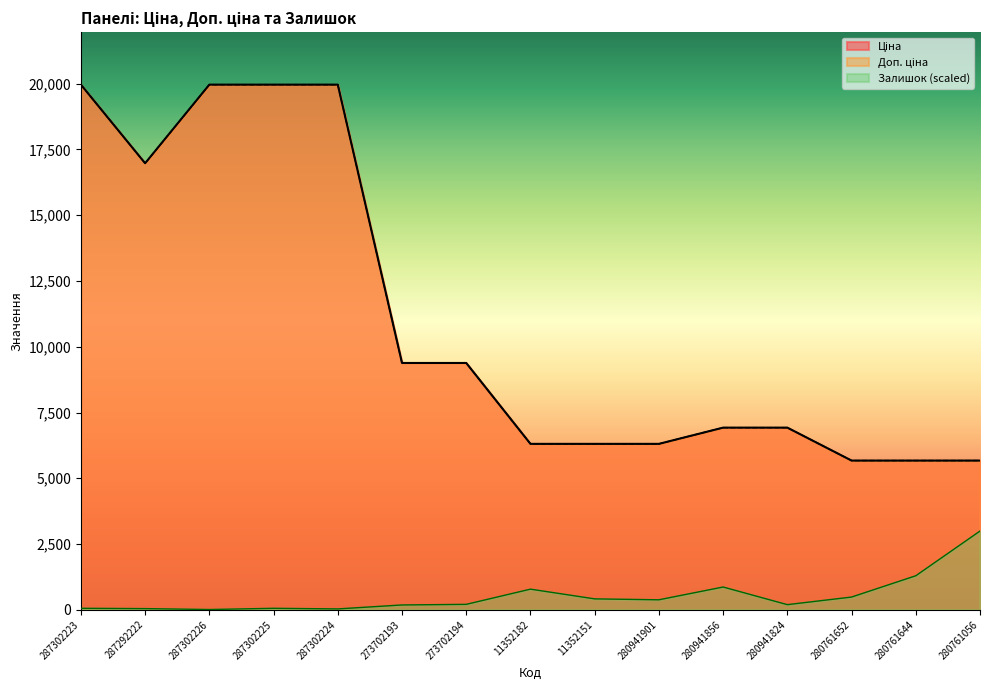

True or false: Залишок and Ціна intersect in this chart.

False